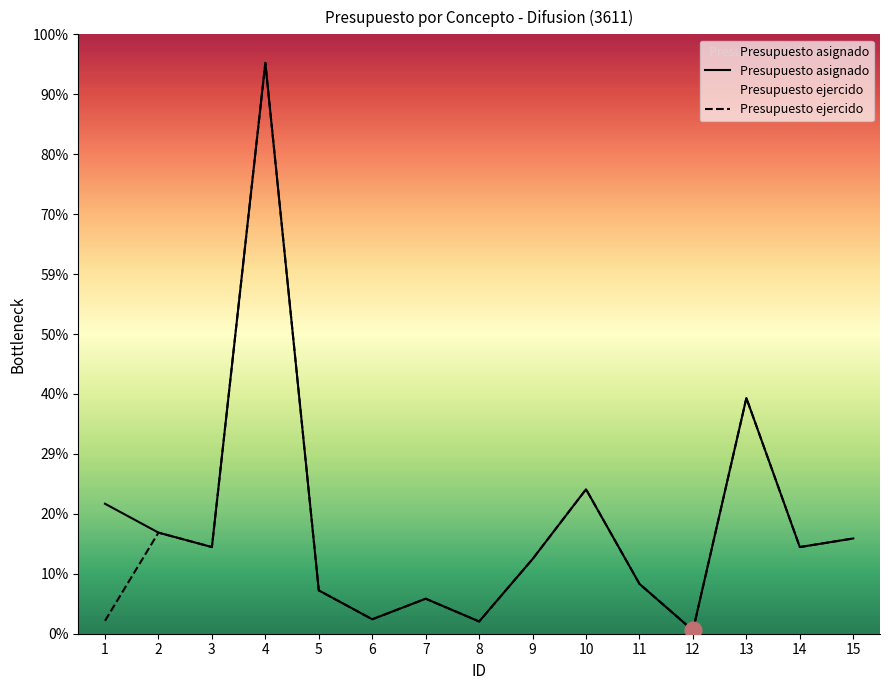

At which category does Presupuesto ejercido reach its first local peak?

2